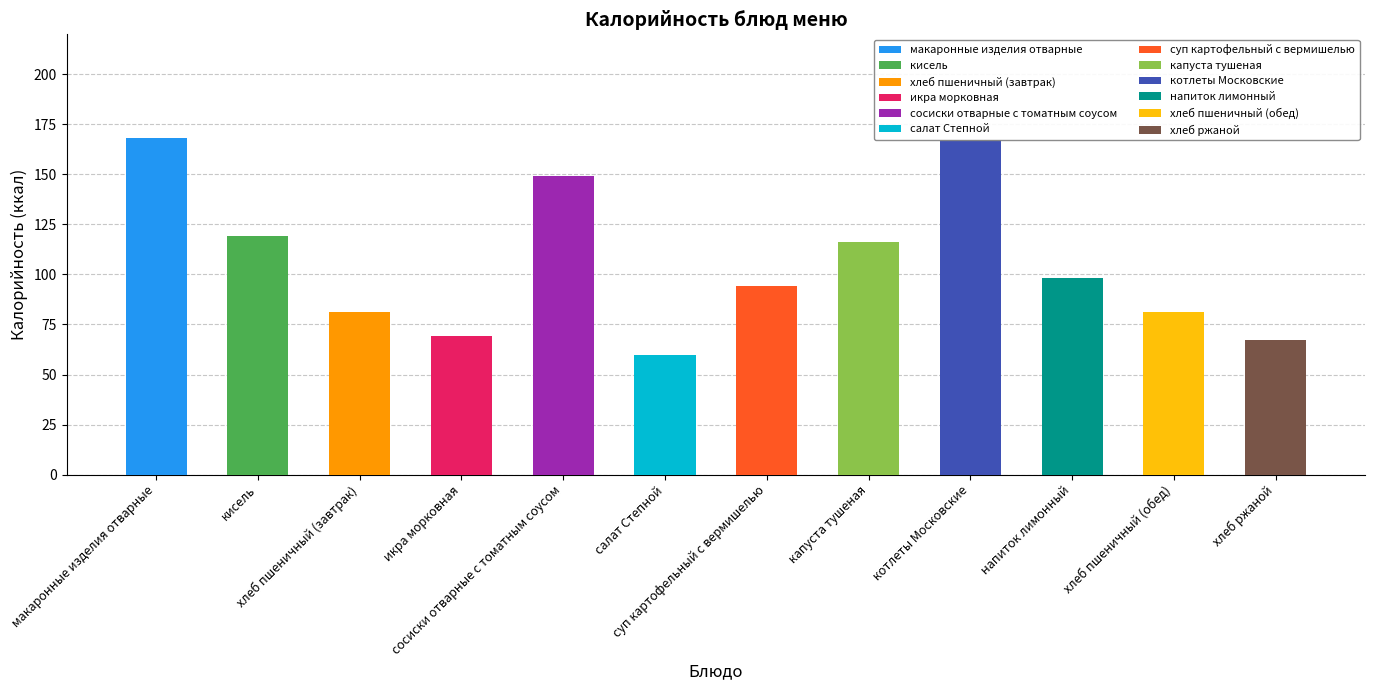

Is it true that the value at салат Степной is 34?

False